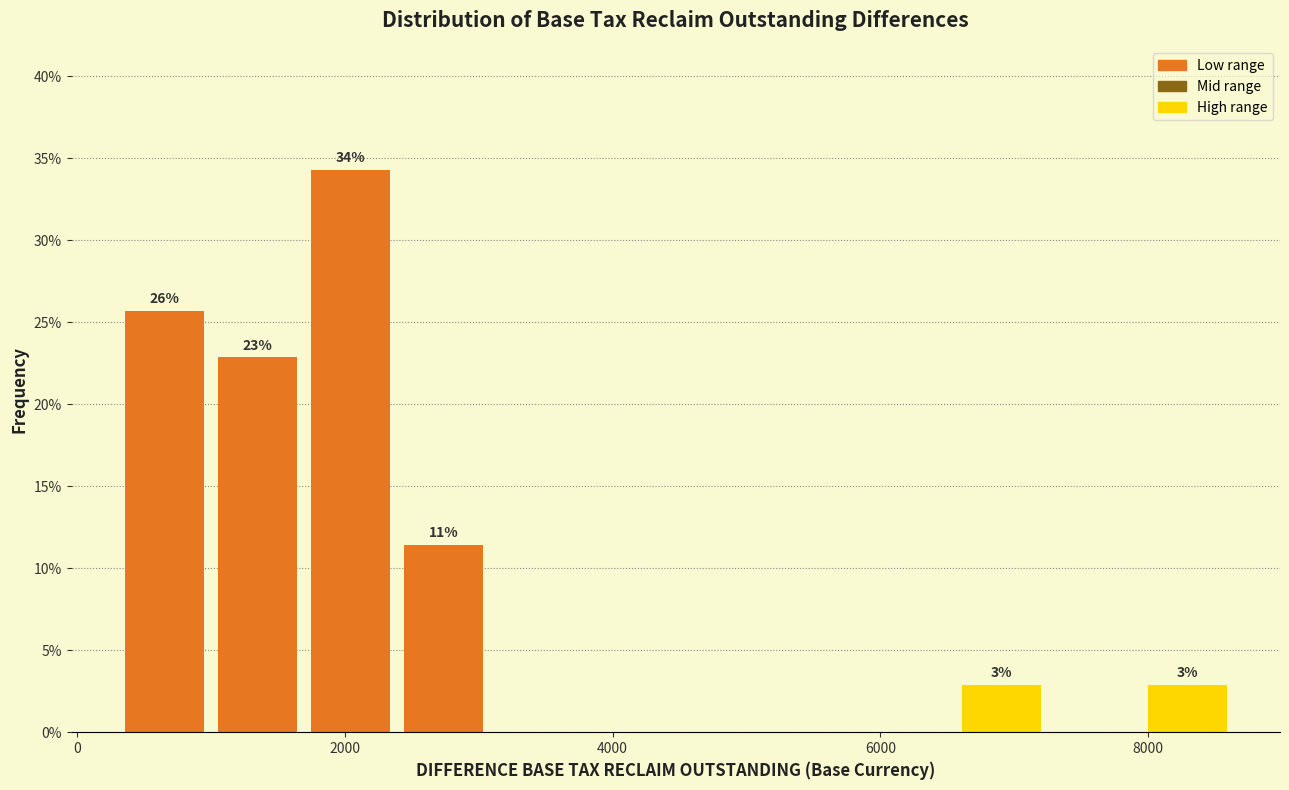

Read against the x-axis, roughly where is the centre of the tallest bar?

2000